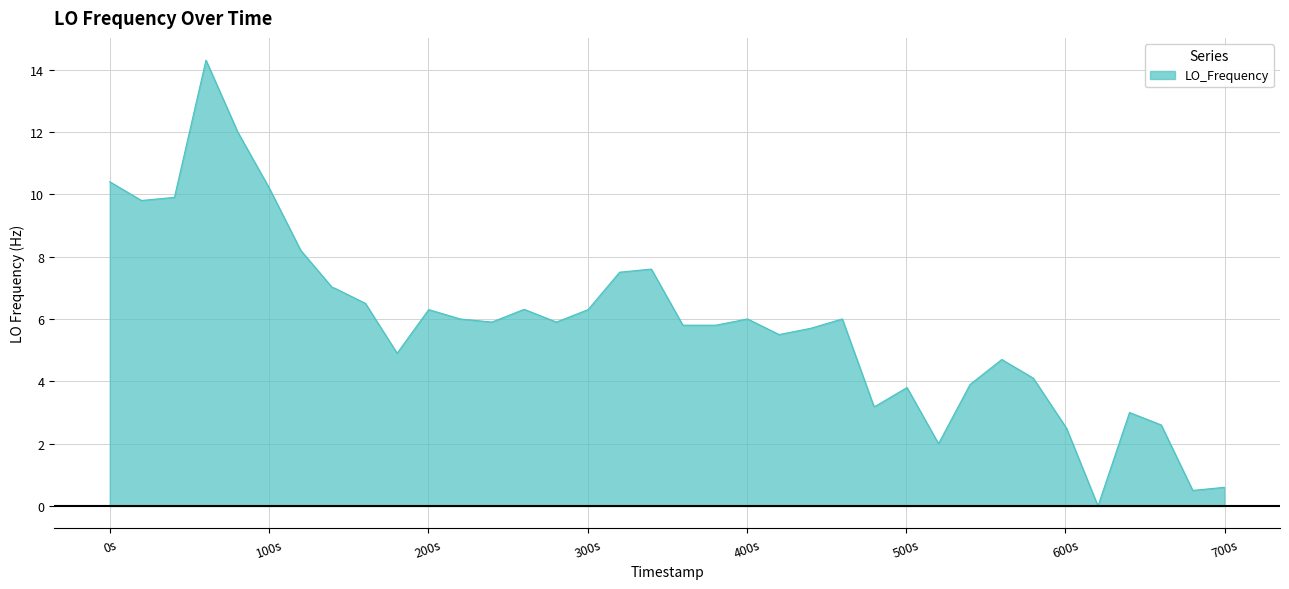

What is the difference between the maximum and minimum values?

14.3